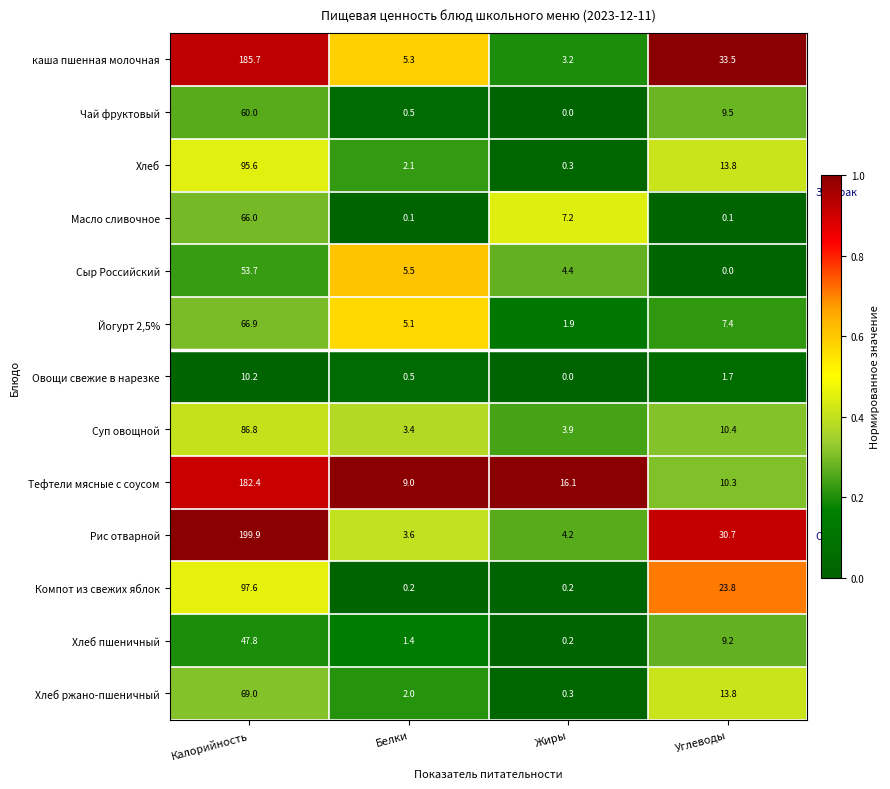

What is the spread (max minus min) of values at Белки?

8.9